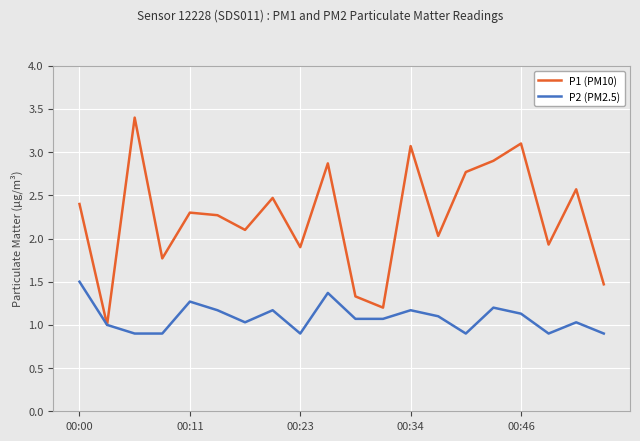

What is the maximum value for P1 (PM10)?

3.4